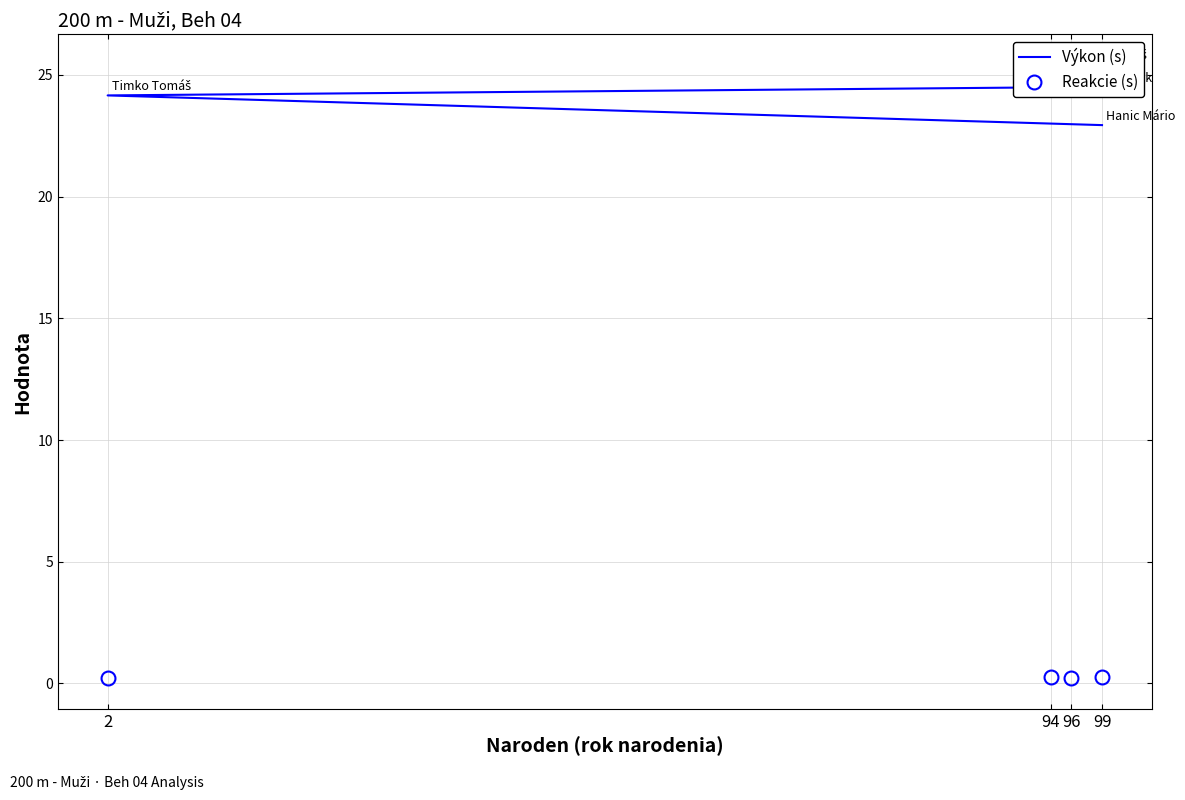

What is the average value of the Reakcie (s) series?

0.2